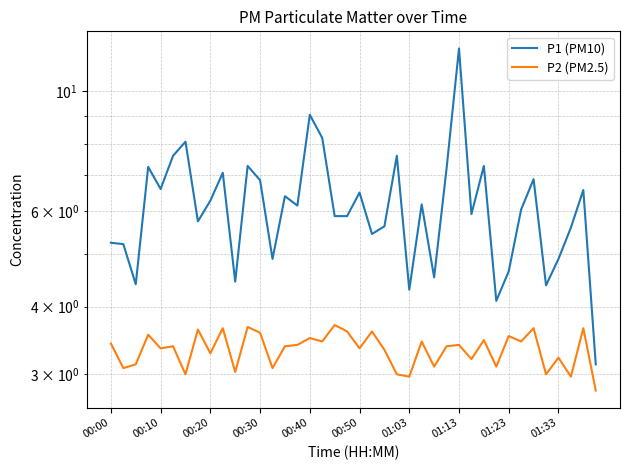

What is the difference between the second highest and second lowest values in the P2 (PM2.5) series?

0.7